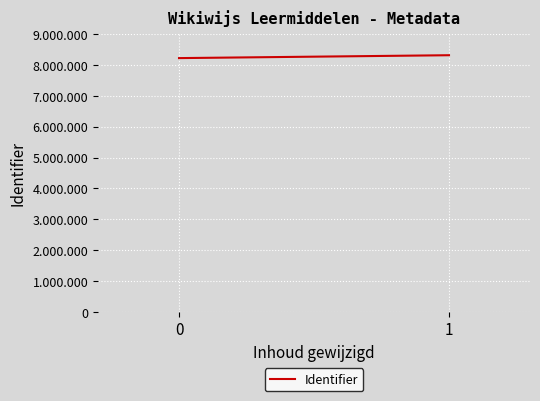

Rank the categories by value from lowest to highest.

0, 1